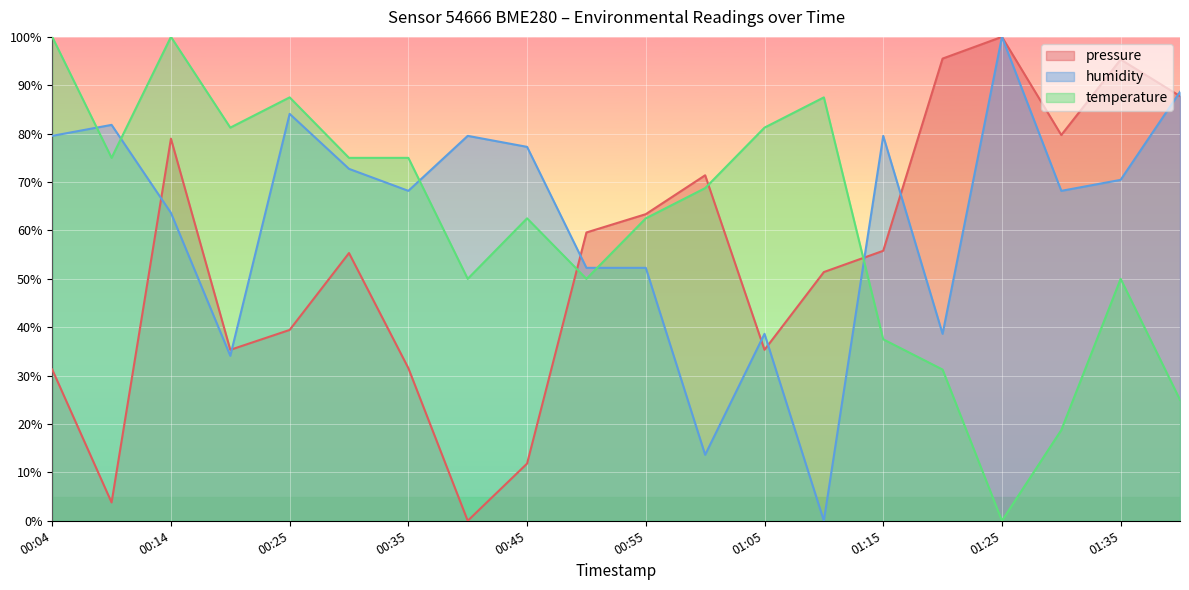

At which label does pressure first exceed 55?

00:14